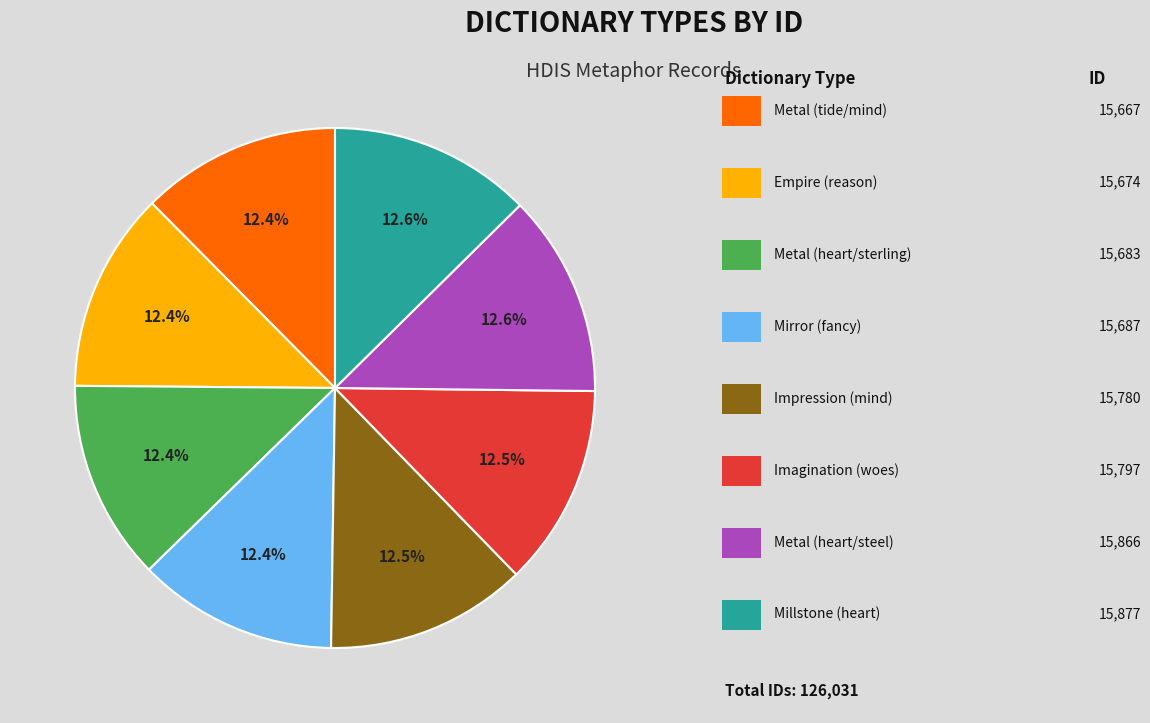

Is there any slice that represents more than half of the pie?

No